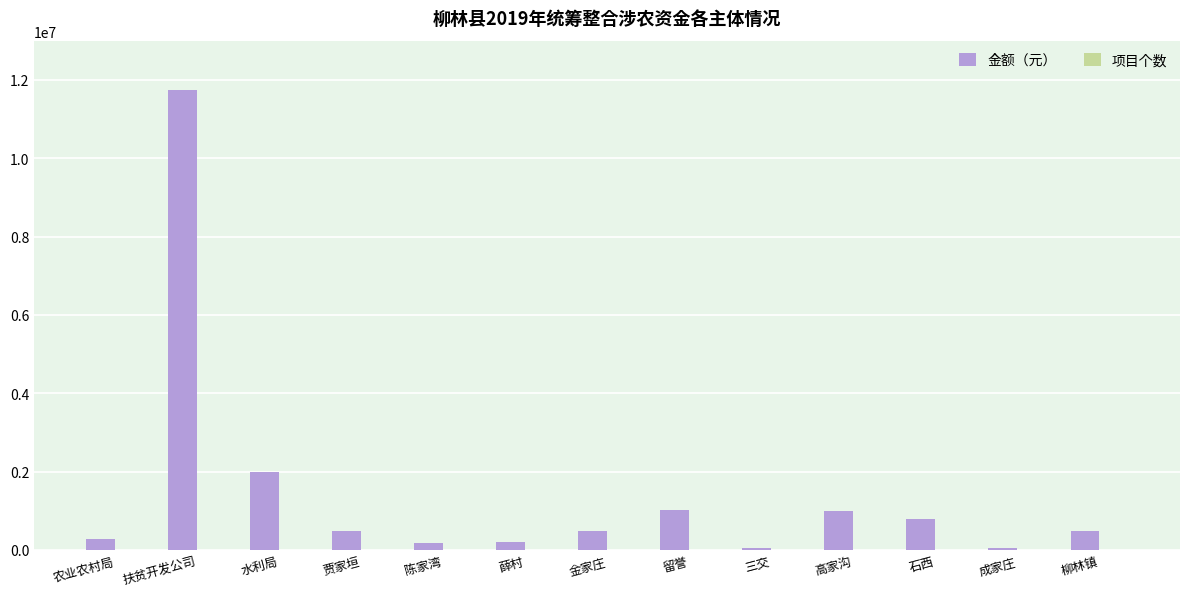

What is the sum of all 金额（元） values?

18882100